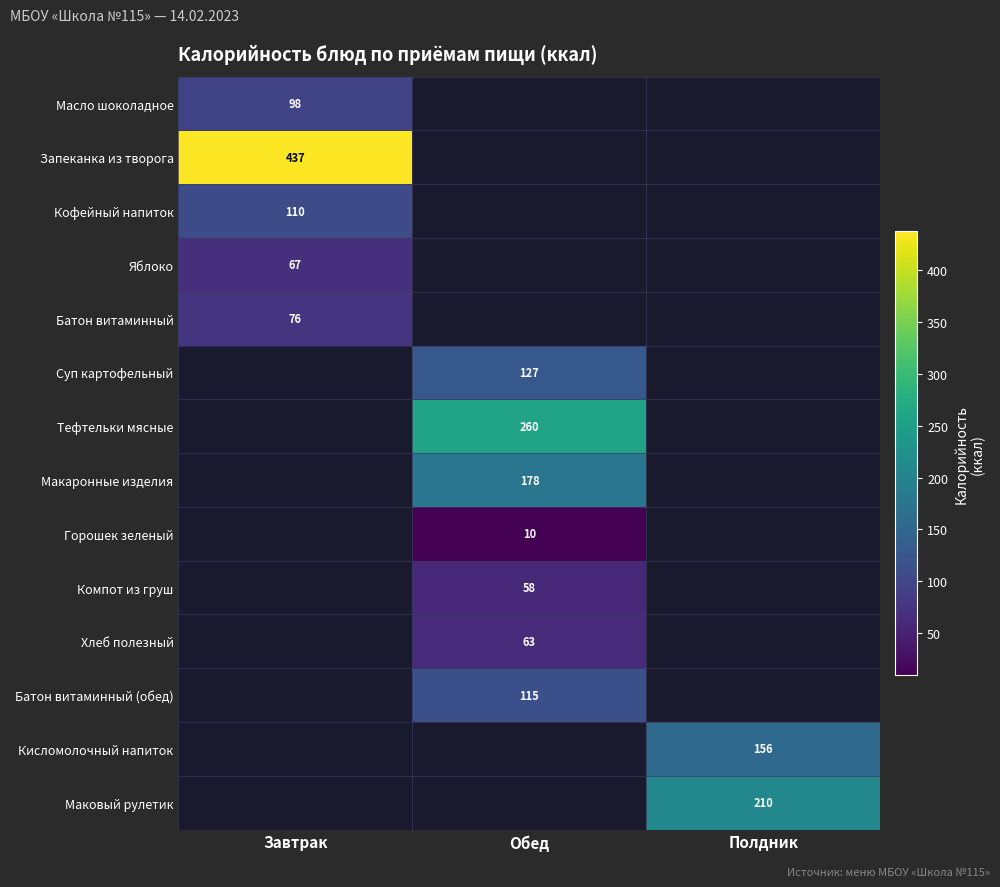

What is the difference between the highest and lowest values at Завтрак?

370.0